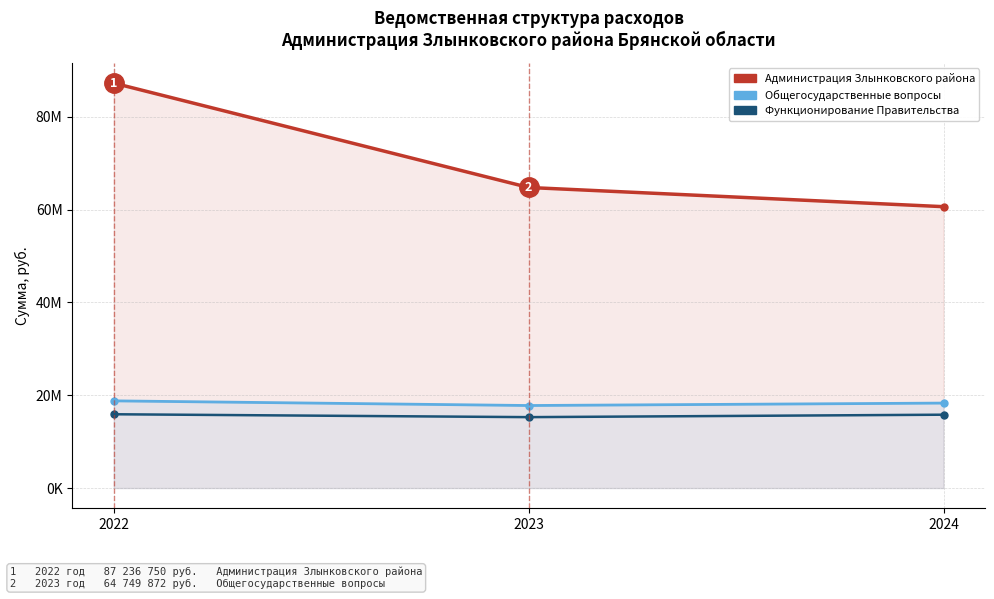

What is the value of the Общегосударственные вопросы point at the 3rd from the left?

18300282.0